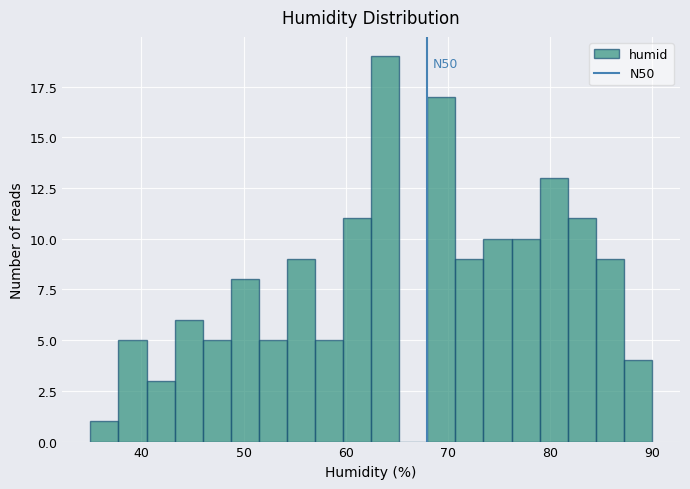

Around what value on the x-axis is the tallest bar? Give the approximate position of its centre, as read against the axis.

64